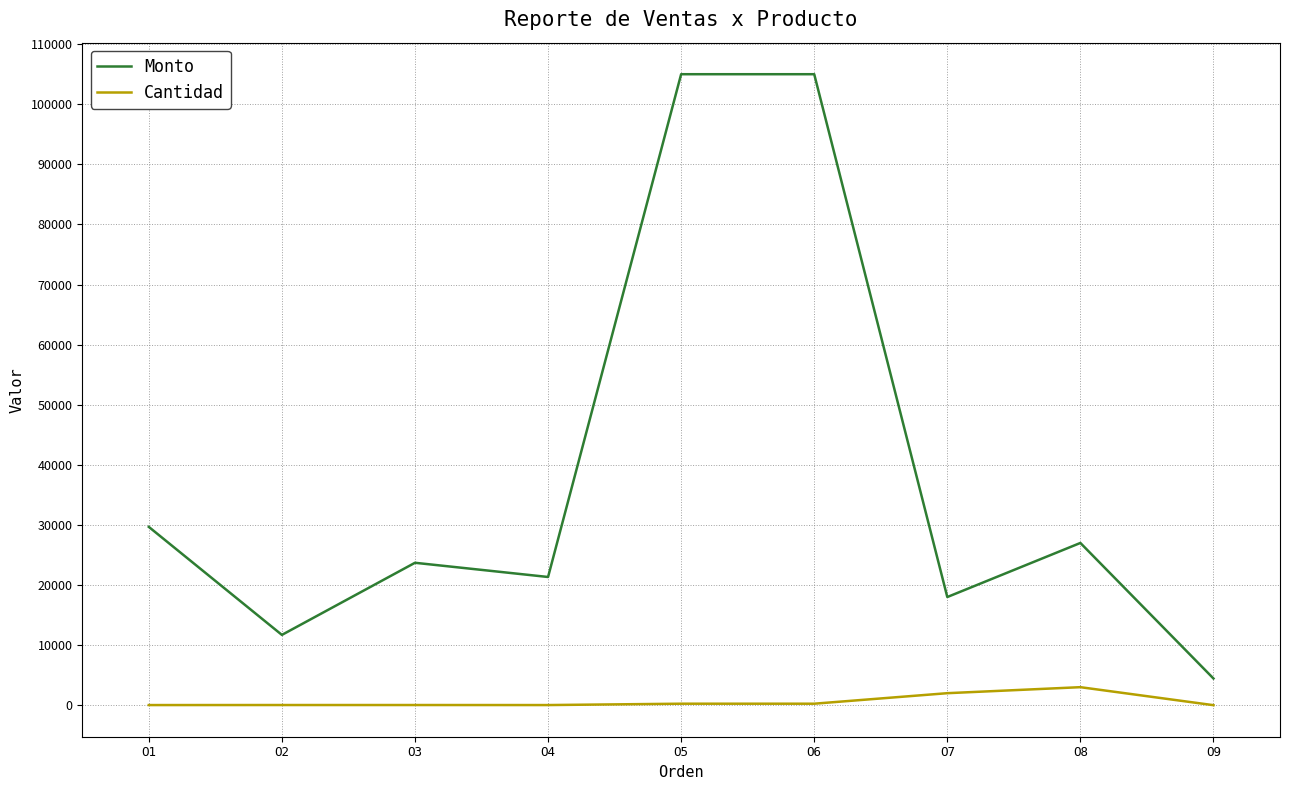

True or false: Monto and Cantidad intersect in this chart.

False